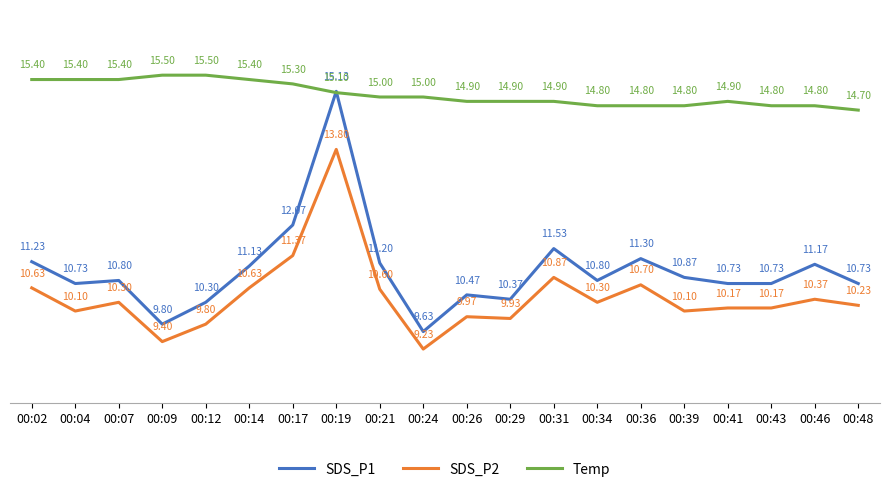

What are all the series names shown in the legend?

SDS_P1, SDS_P2, Temp